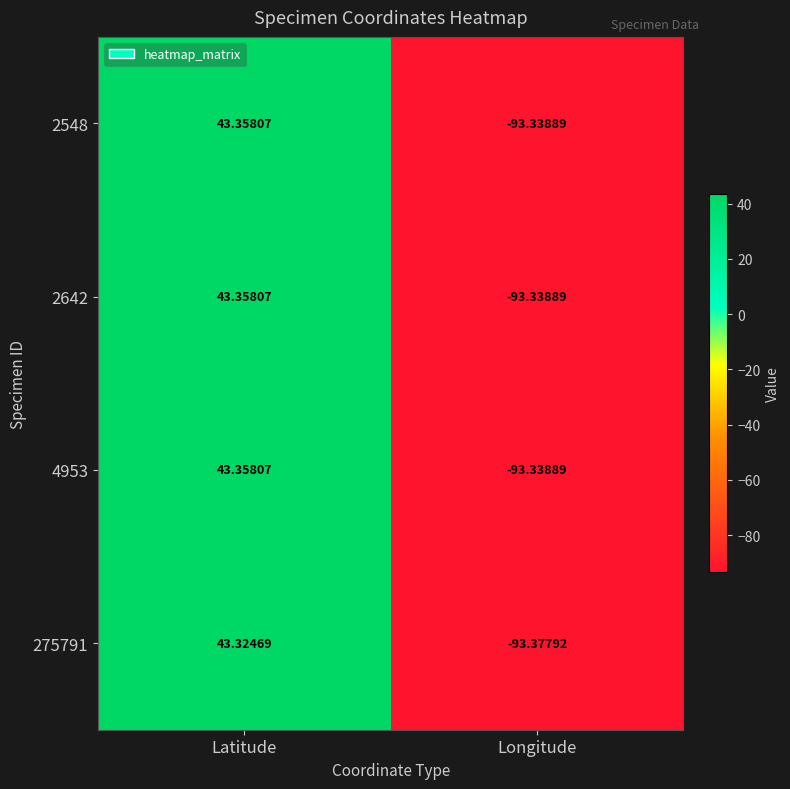

At which label does 2548 reach its peak?

Latitude